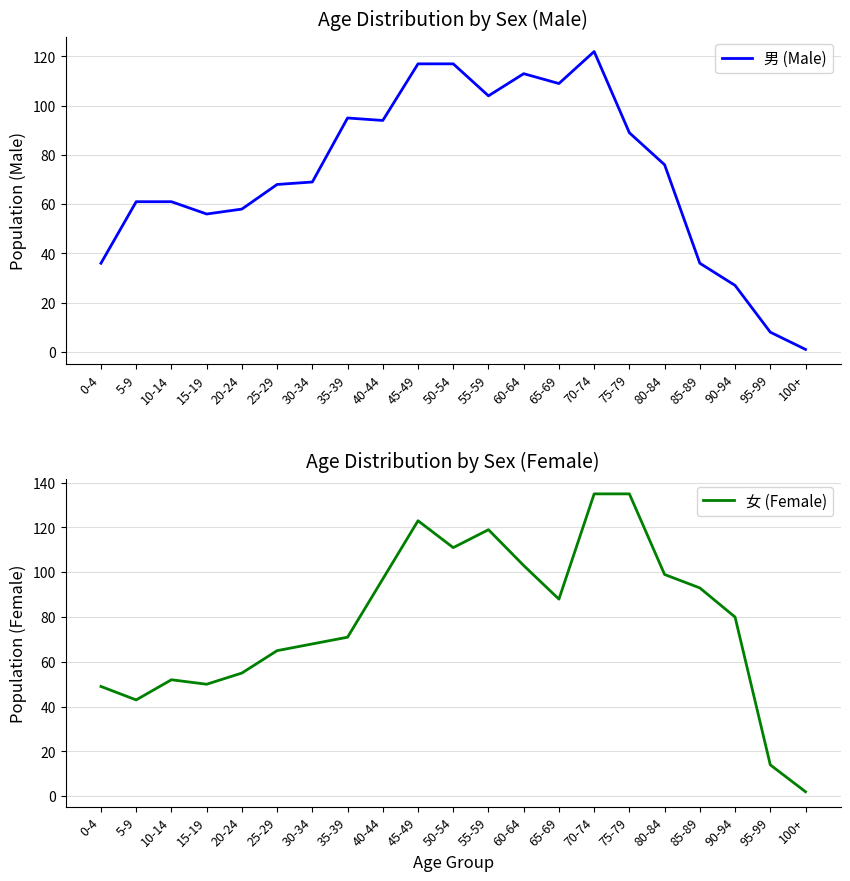

What is the label of the 20th point from the right?

5-9